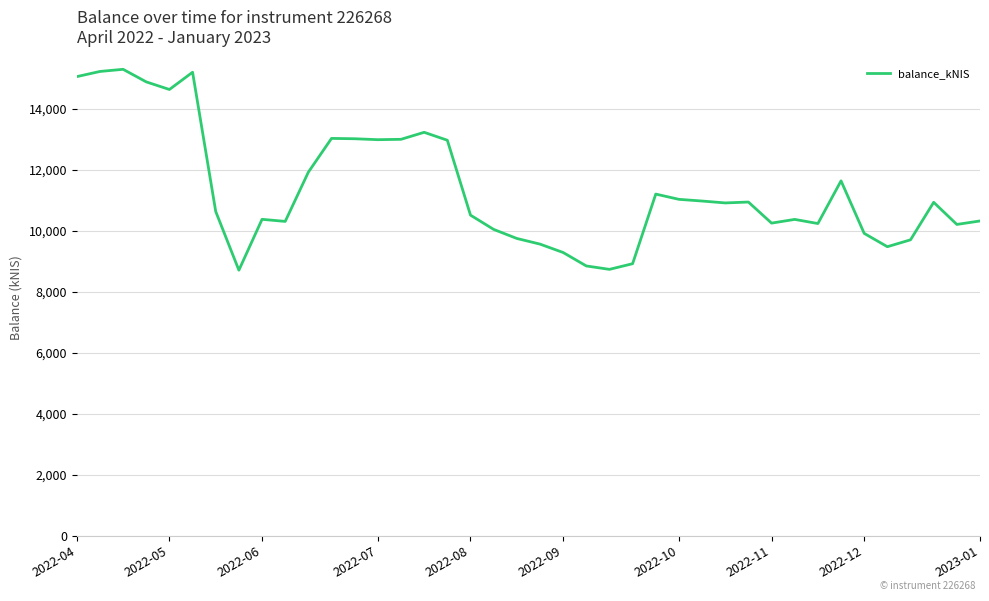

What is the minimum value shown in the chart?

8704.5